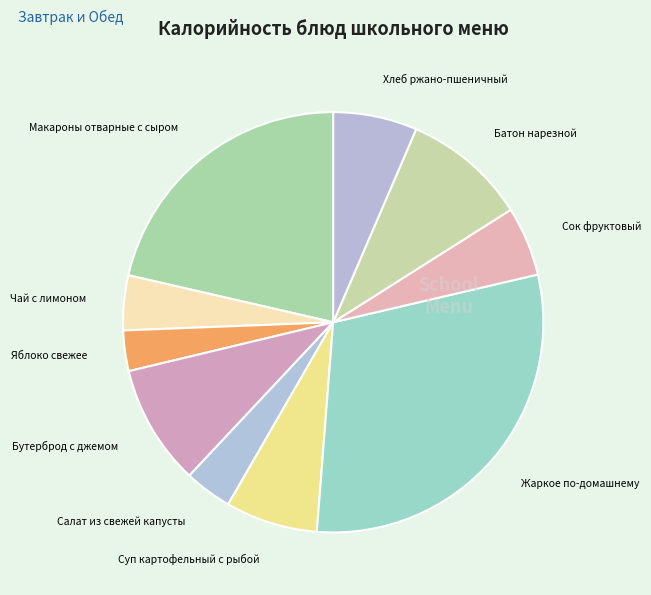

Is there a majority slice in this chart?

No